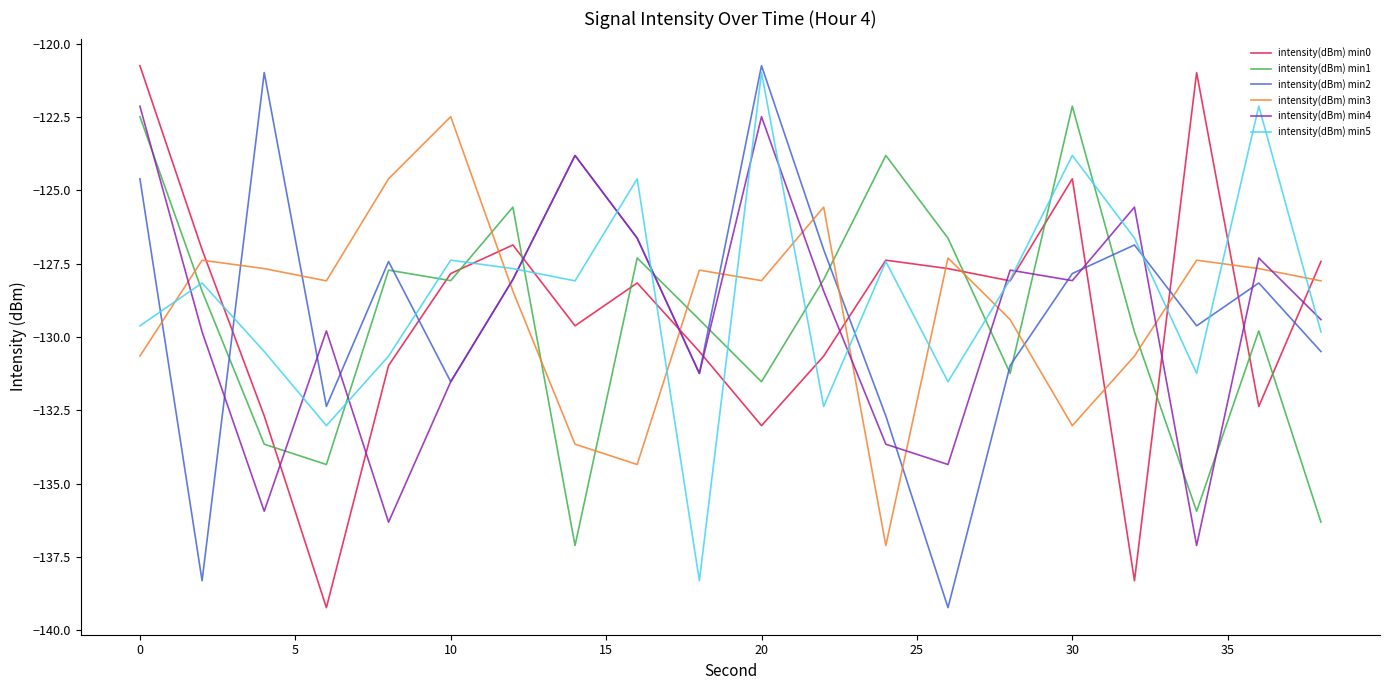

What is the maximum value shown in the chart?

-120.8